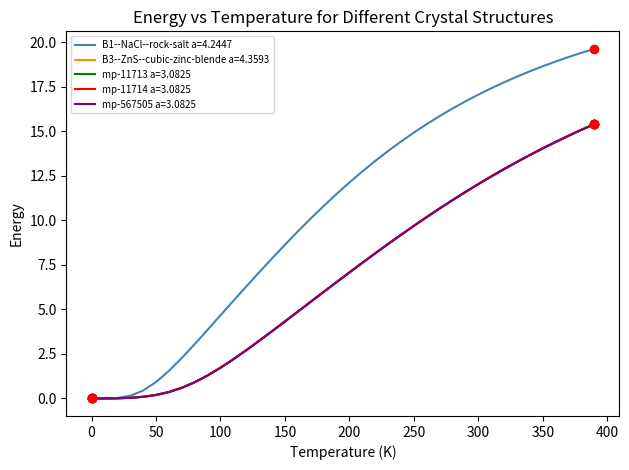

Which series has the largest range (max minus min)?

B1--NaCl--rock-salt a=4.2447